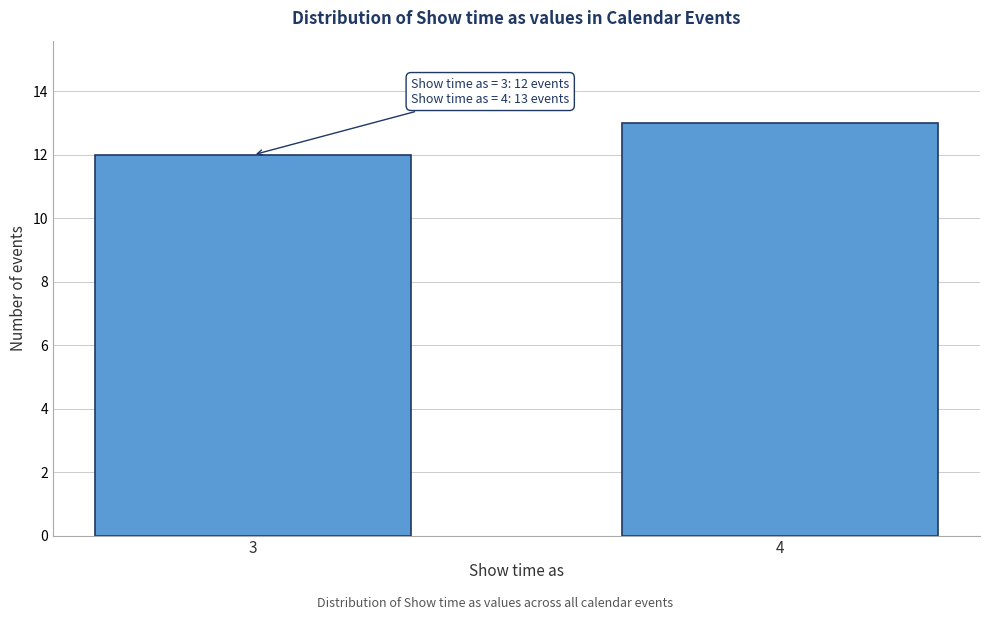

Reading left to right, transcribe all the data shown in this chart.

3=12	4=13